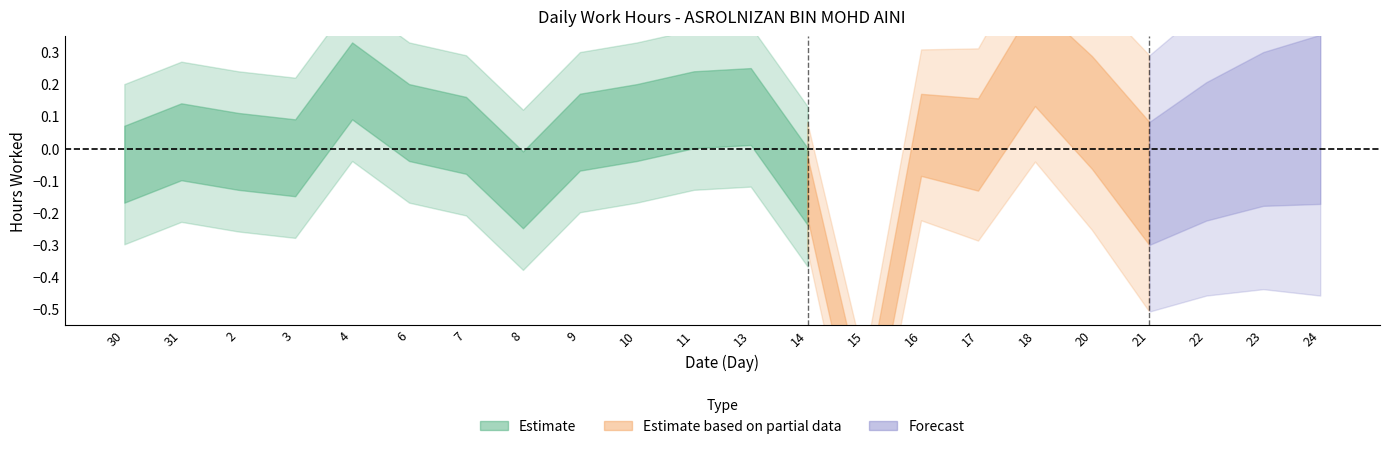

Approximately how many times larger is the value at 23 compared to 21?

1.0